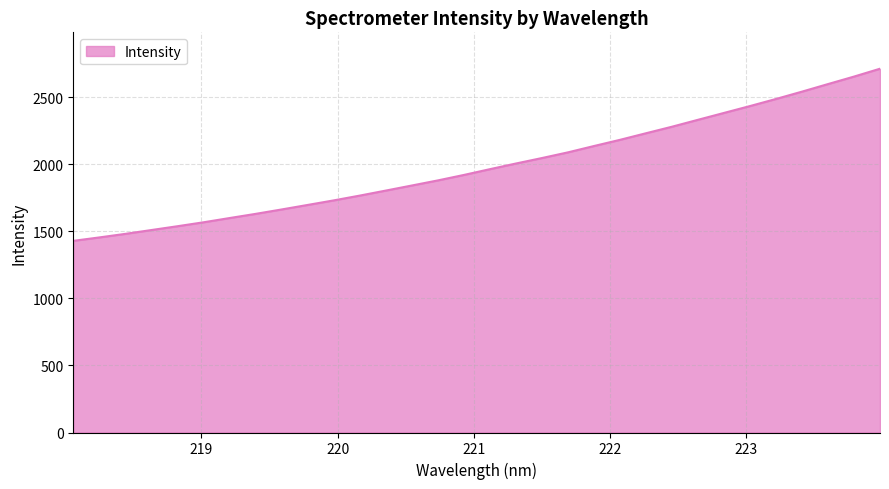

What is the minimum value shown in the chart?

1428.2